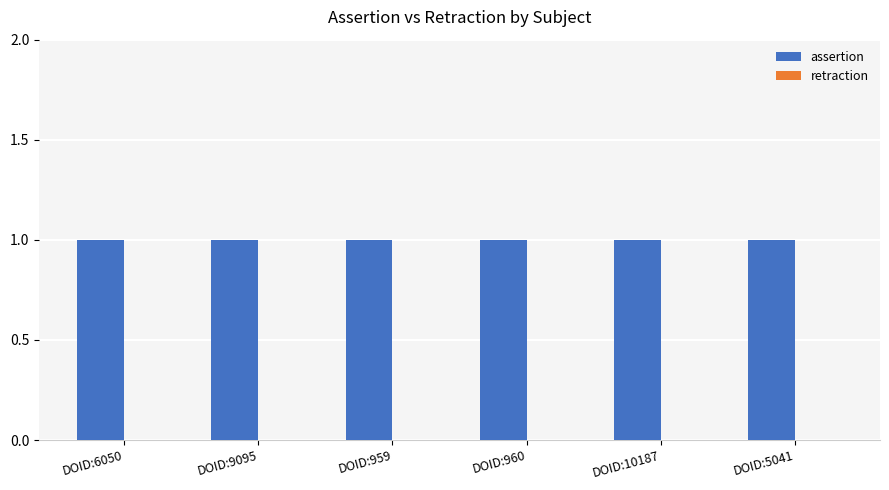

Rank the categories by assertion value from lowest to highest.

DOID:6050, DOID:9095, DOID:959, DOID:960, DOID:10187, DOID:5041